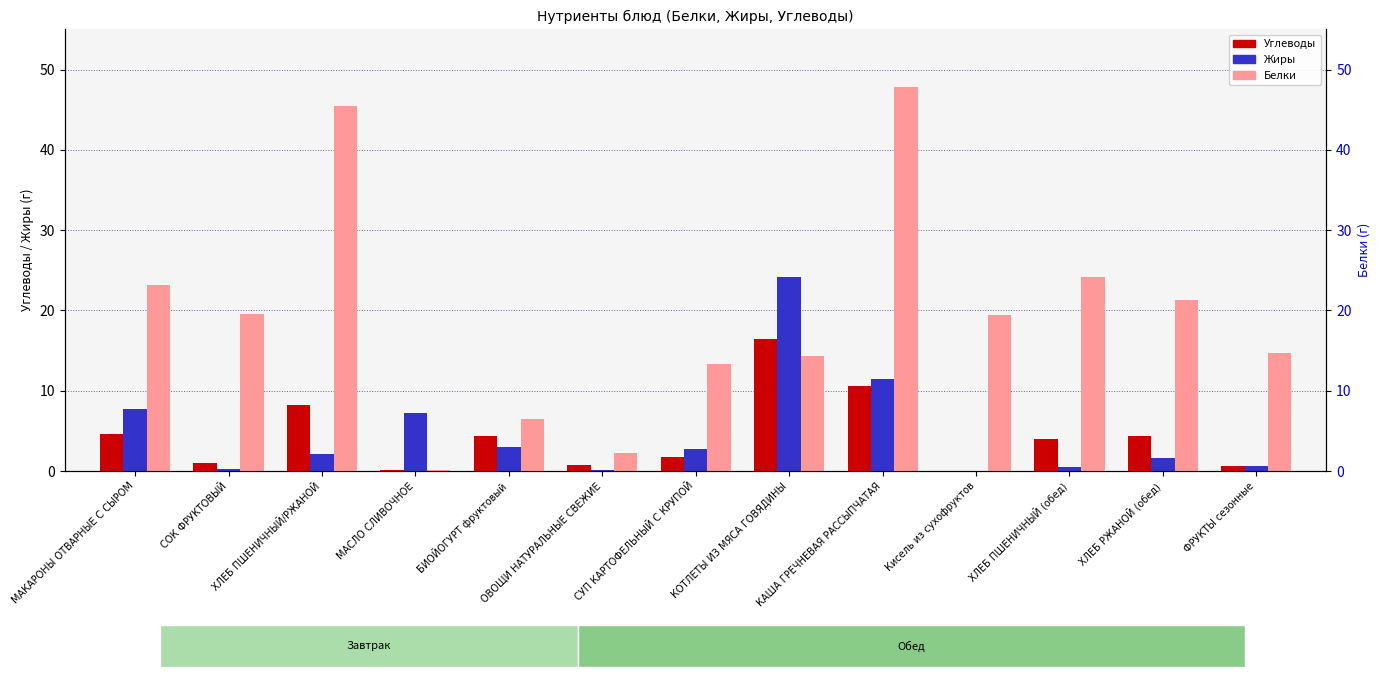

How many values in Жиры are above zero?

12